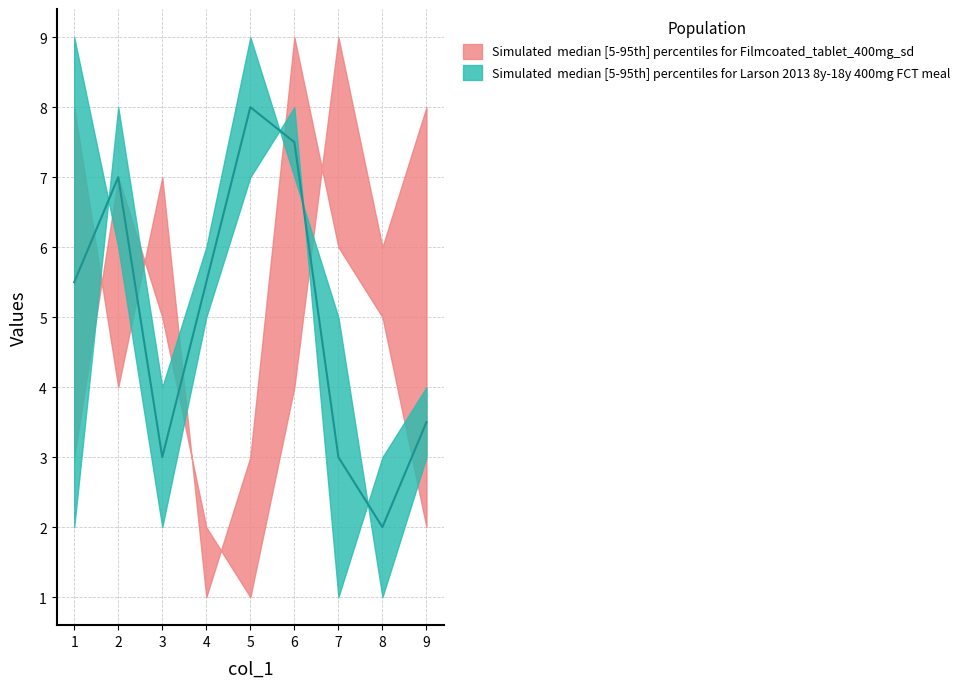

What is the value of the col_5_upper point at the 5th from the left?

8